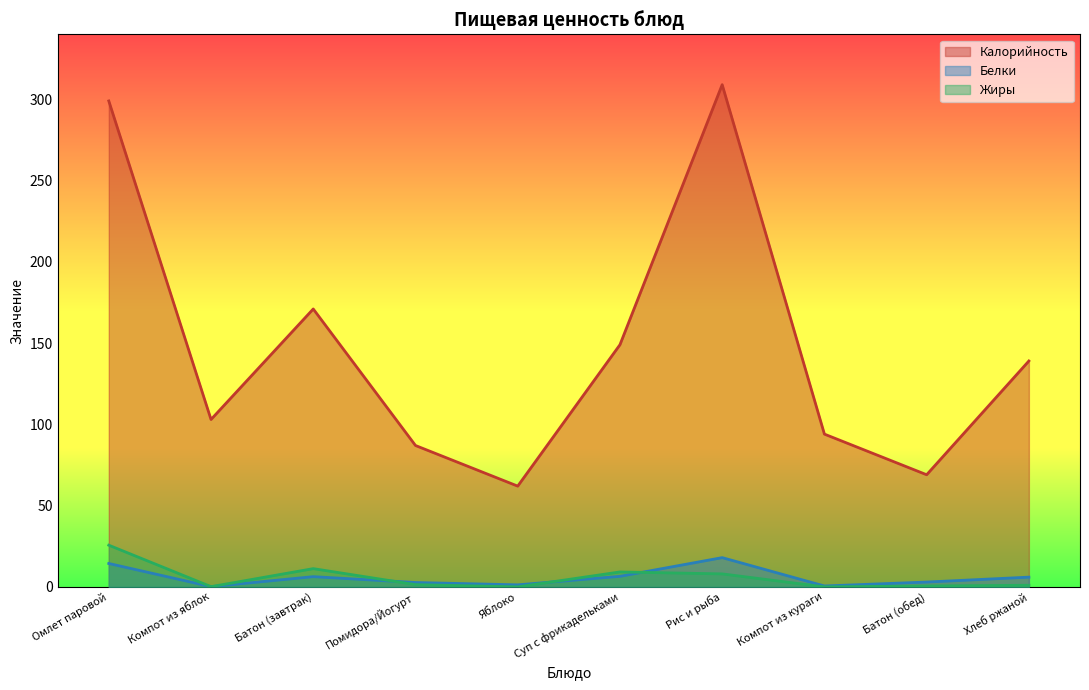

What is the average value of the Жиры series?

5.7